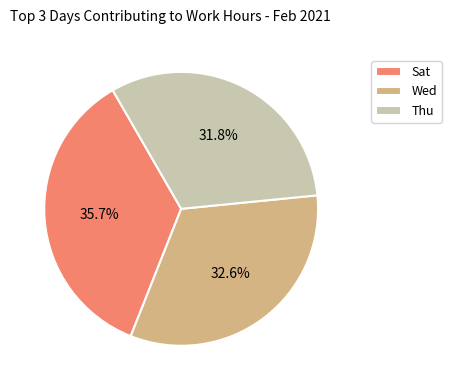

Rank the categories by value from highest to lowest.

Sat, Wed, Thu